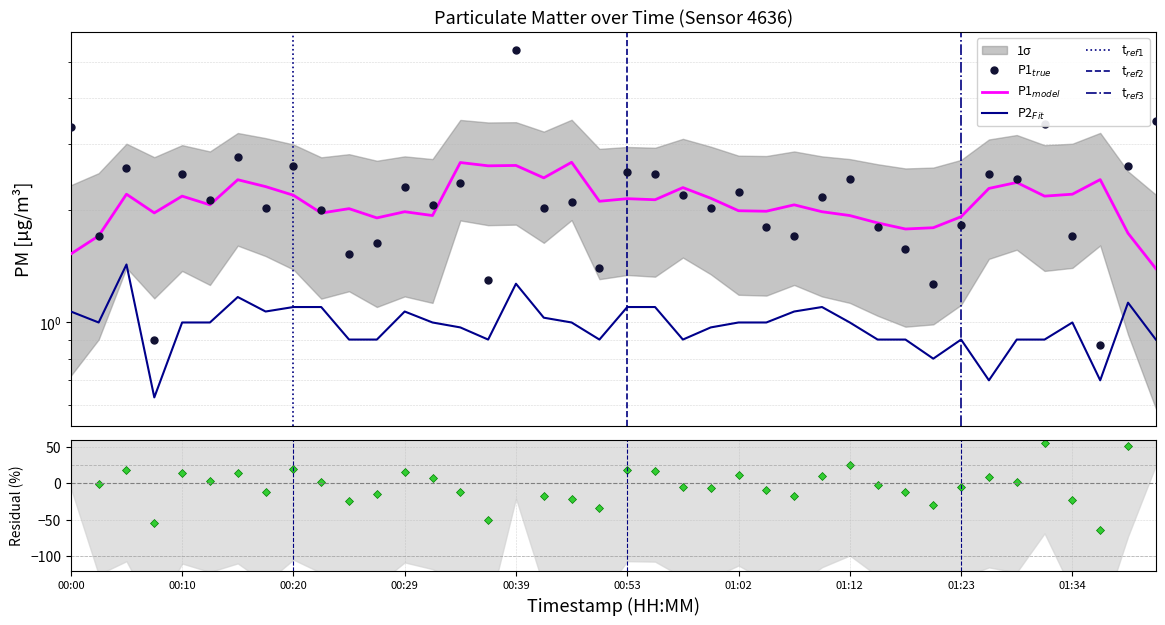

Is it true that P2 equals 0.2 at 01:34?

False